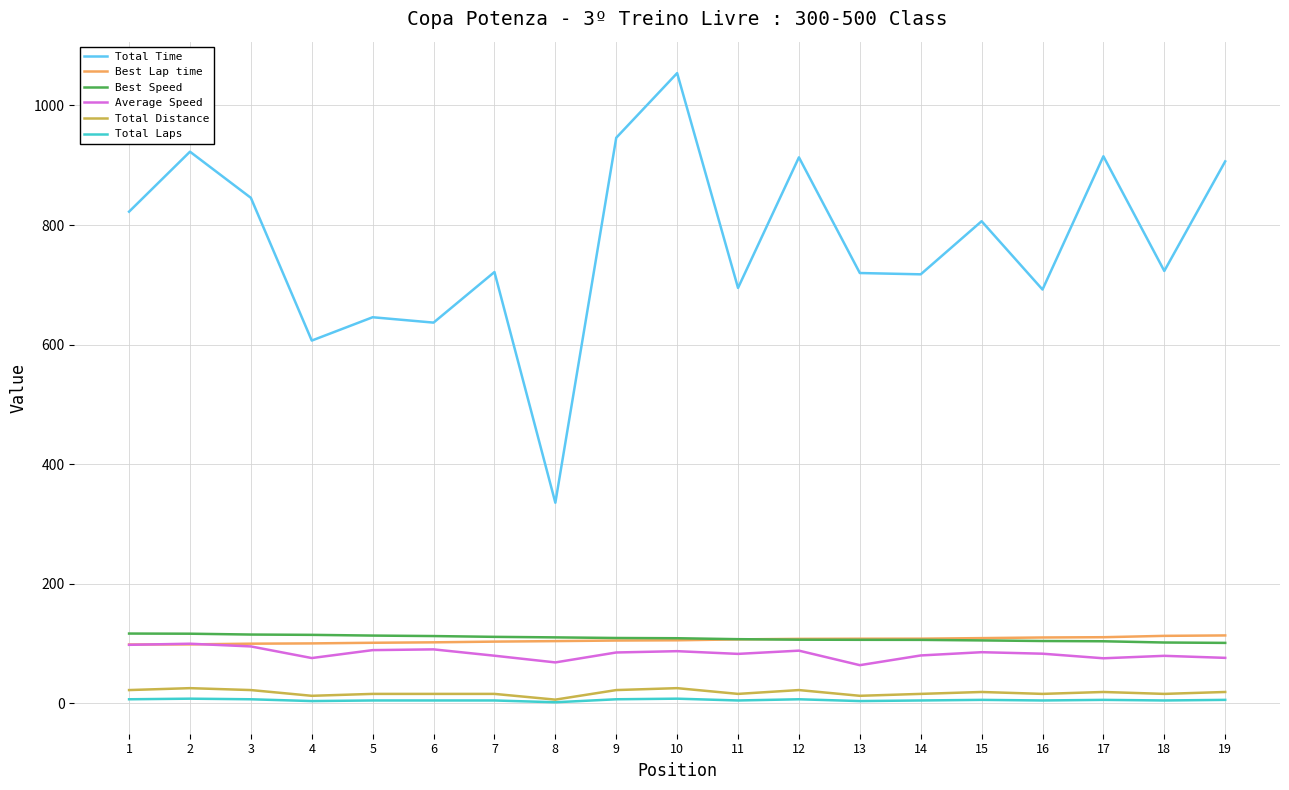

Which series has the widest spread of values?

Total Time